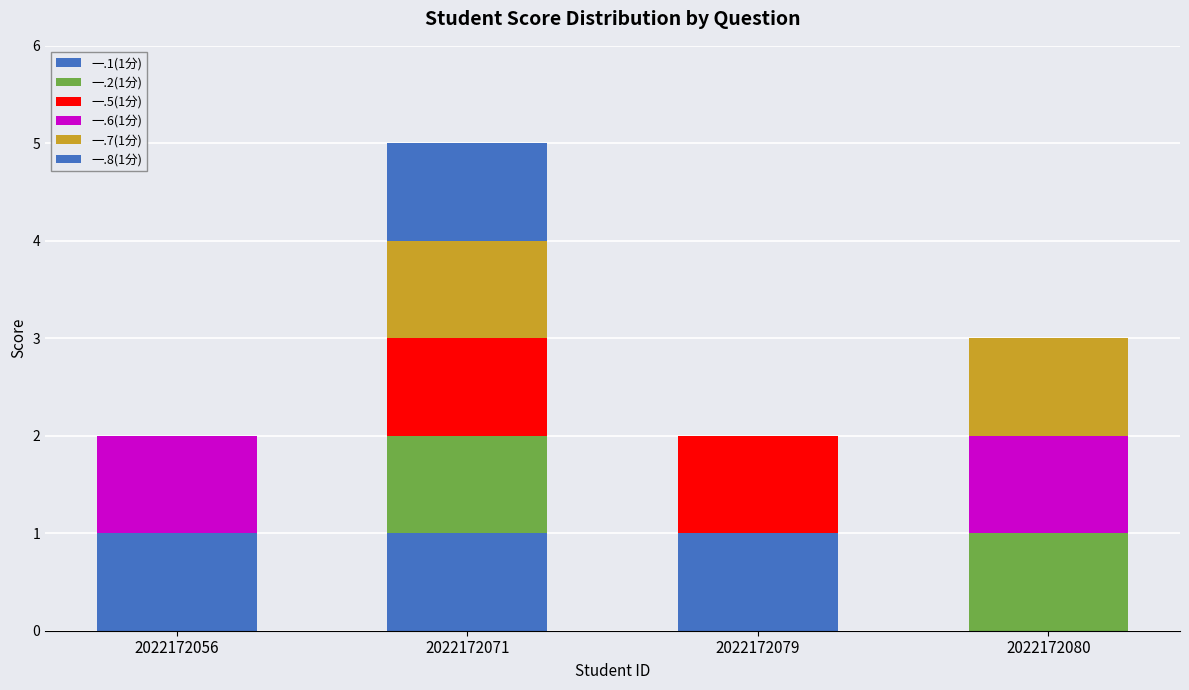

What is the difference between the 一.7(1分) values at 2022172079 and 2022172080?

1